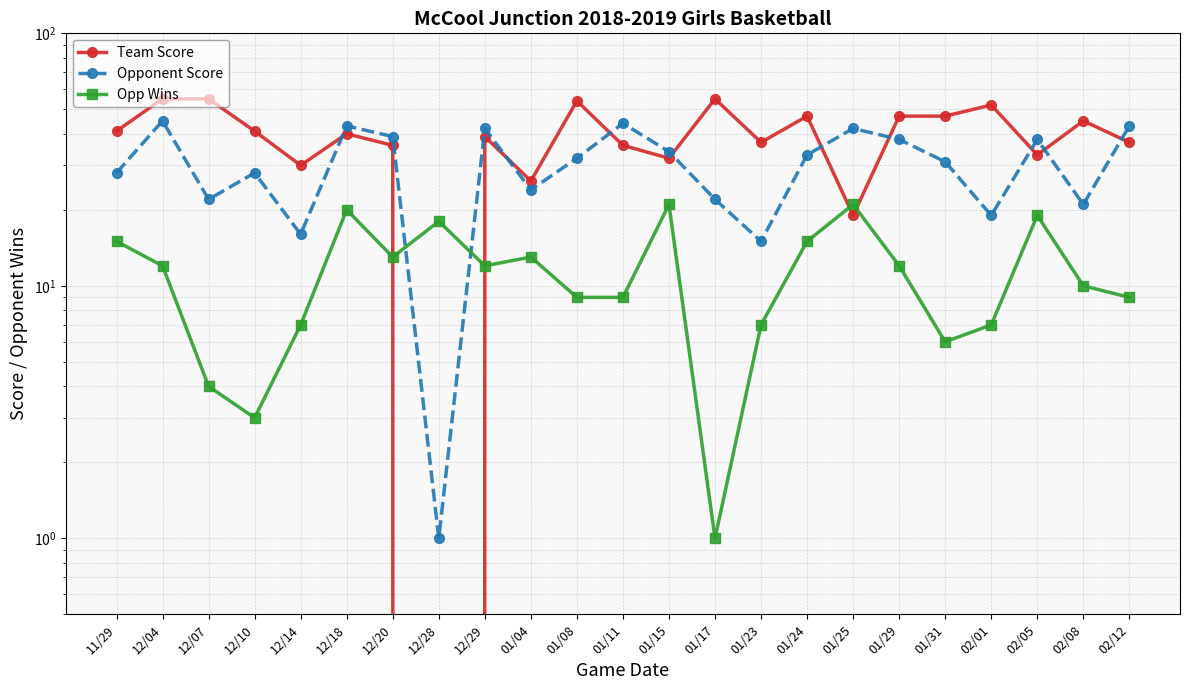

What is the label of the 10th point from the left?

01/04